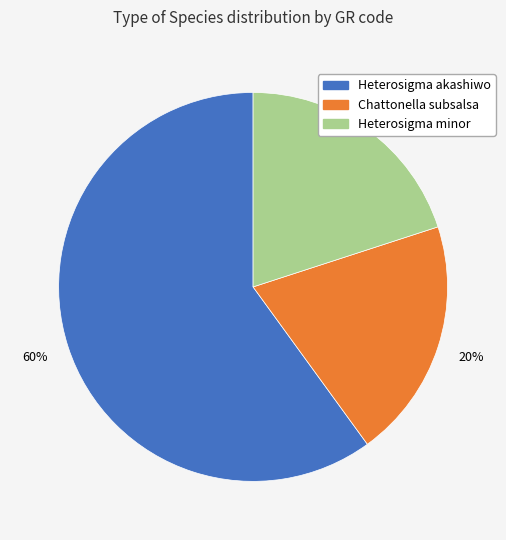

How many segments does this pie chart have?

3